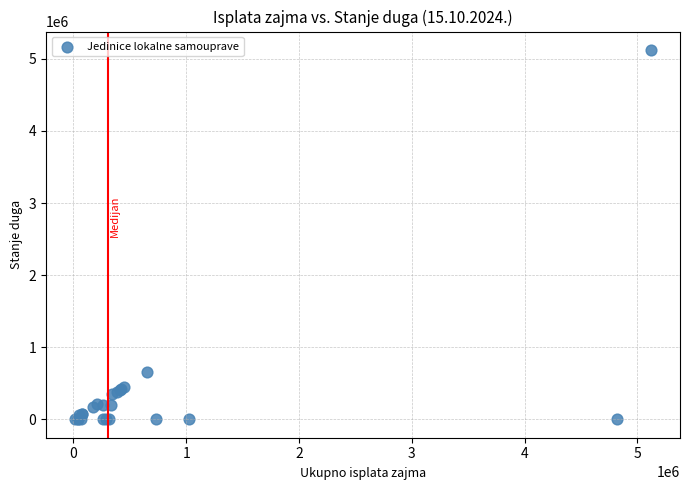

What Y value in the scatter plot is closest to 2561550?

650341.8